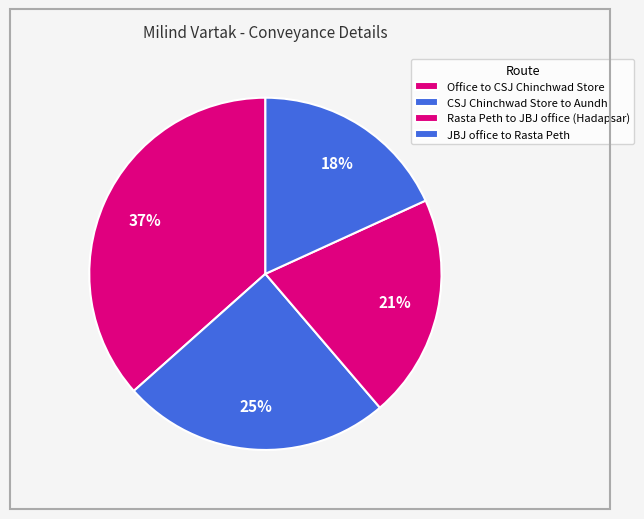

Rank the categories by value from lowest to highest.

JBJ office to Rasta Peth, Rasta Peth to JBJ office (Hadapsar), CSJ Chinchwad Store to Aundh, Office to CSJ Chinchwad Store